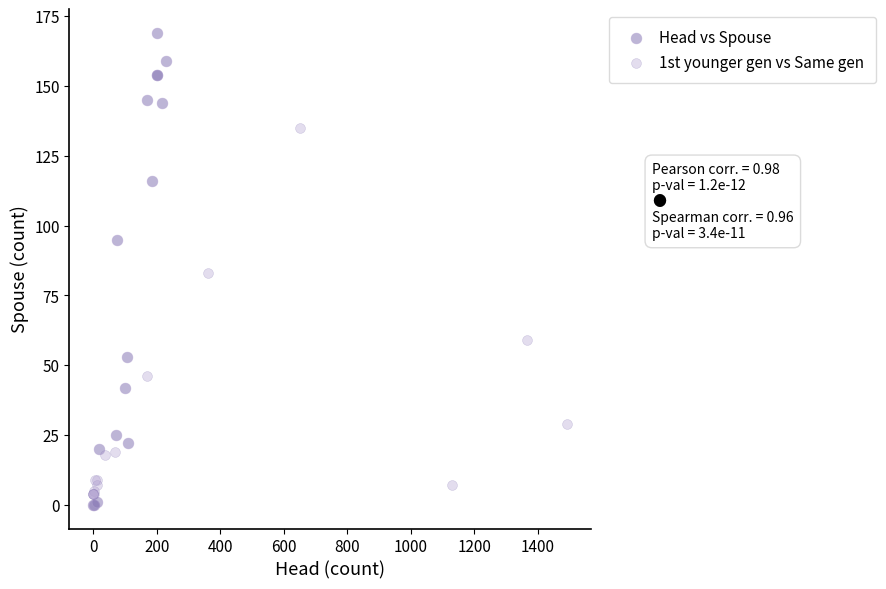

What are all the series names shown in the legend?

Head vs Spouse, 1st younger gen vs Same gen